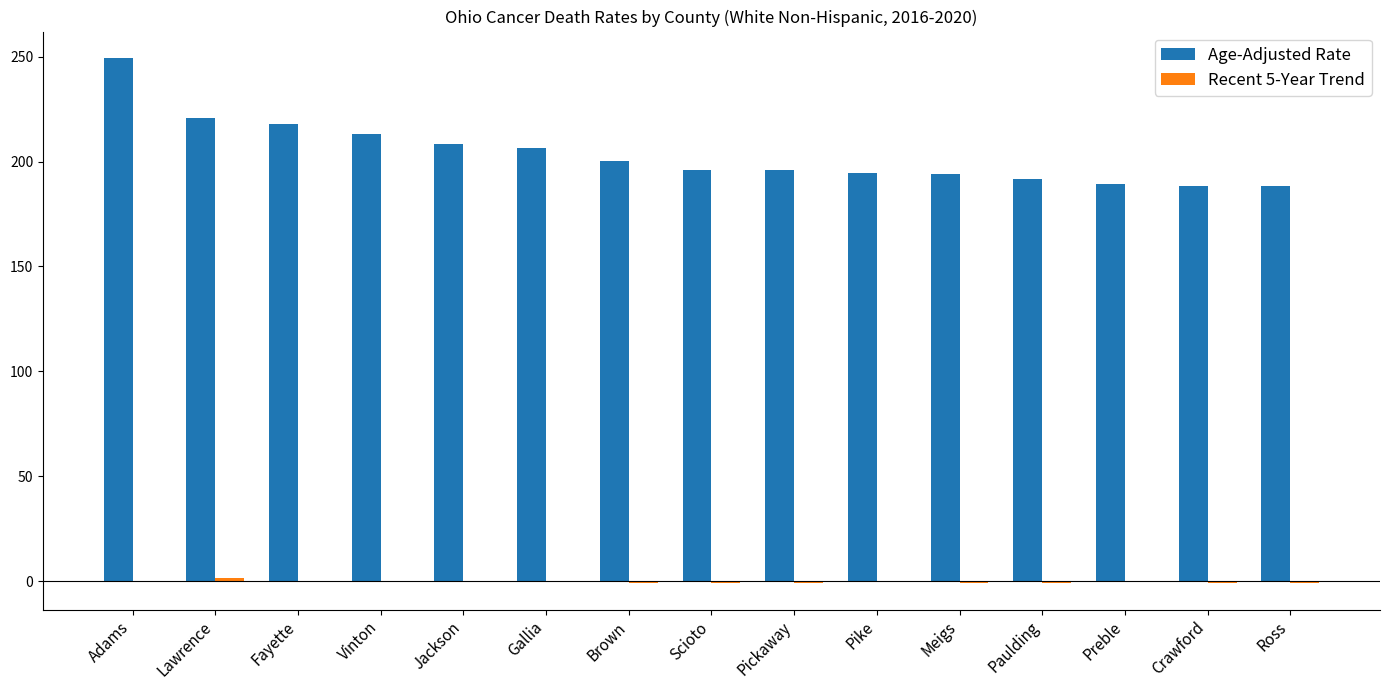

The value of Age-Adjusted Rate at Pickaway is 196.2. True or false?

True